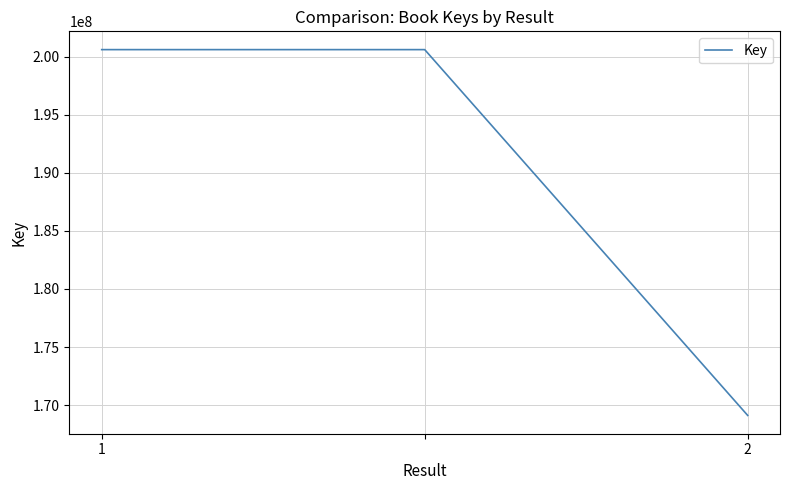

What is the greatest value displayed?

200592949